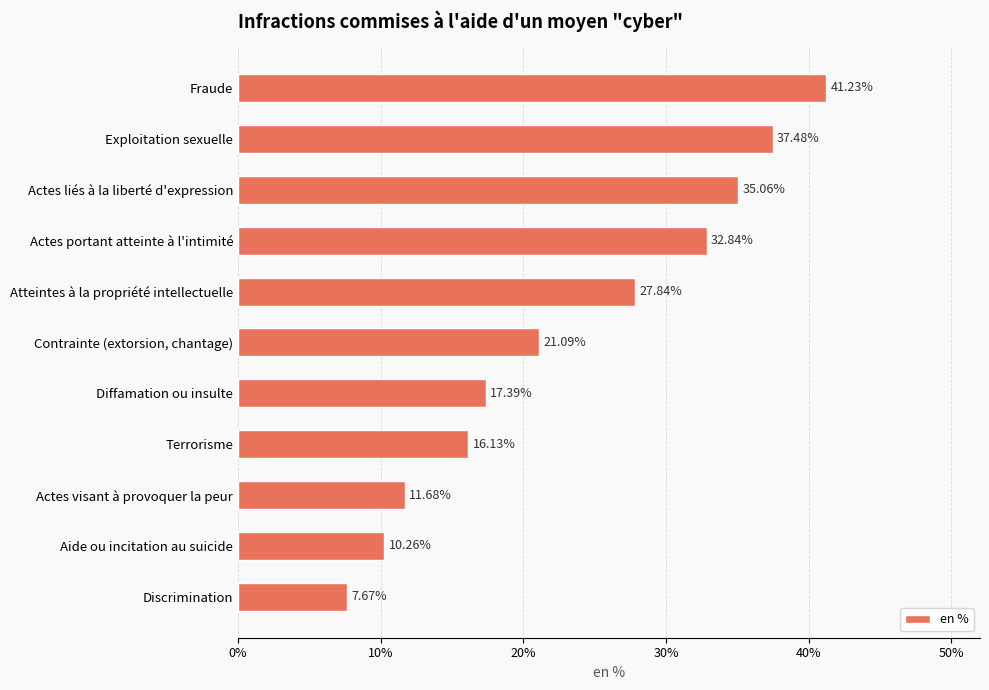

Where is the data nearest to the value 24?

Contrainte (extorsion, chantage)